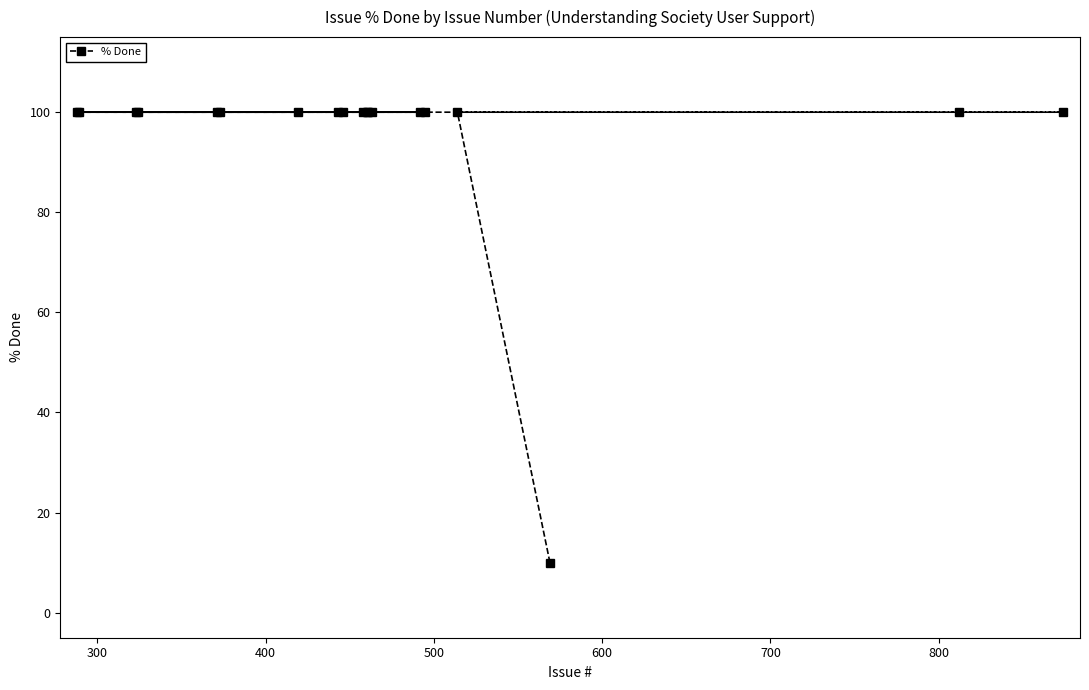

What is the value of the 7th point from the left?

100